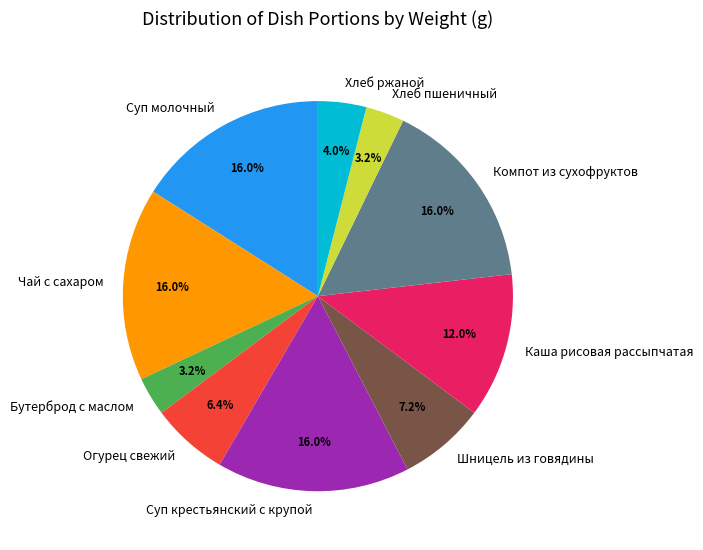

What portion of the pie excludes Хлеб ржаной?

96.0%